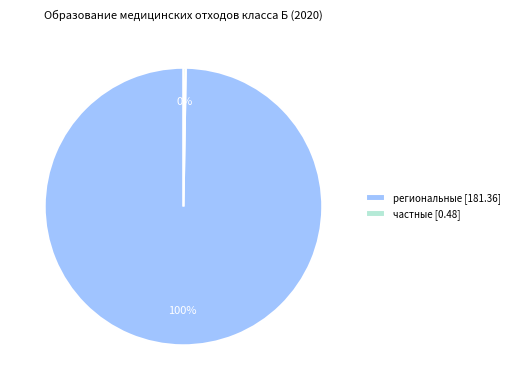

Is it true that региональные [181.36] is 100% of the pie?

True